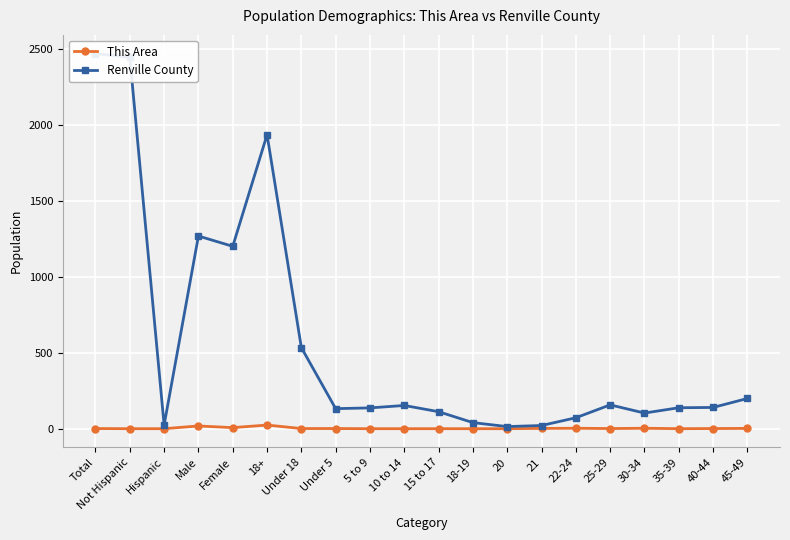

How many distinct data groups are displayed?

2